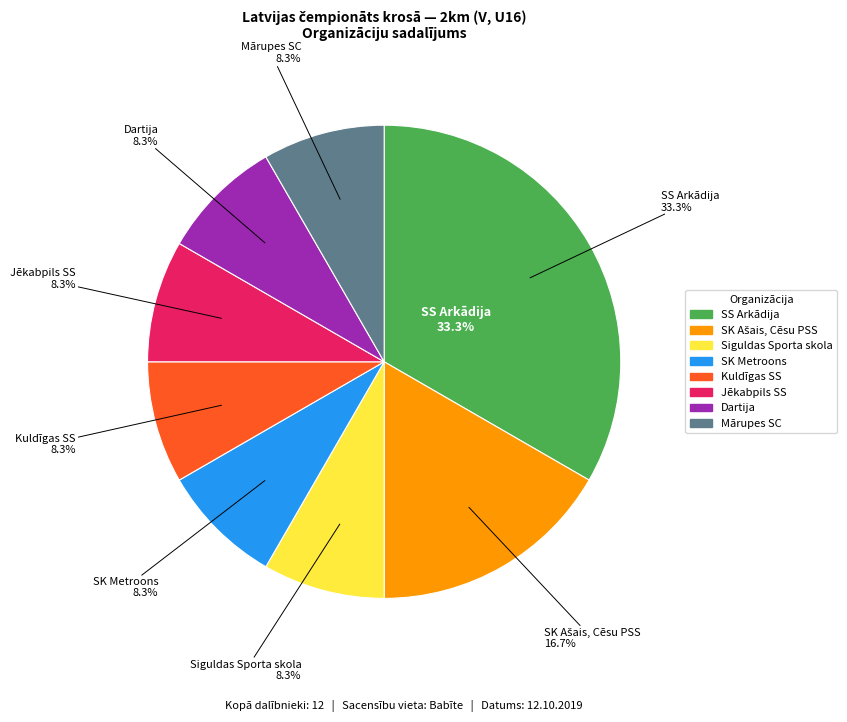

Does SK Metroons represent more than half of the total?

No